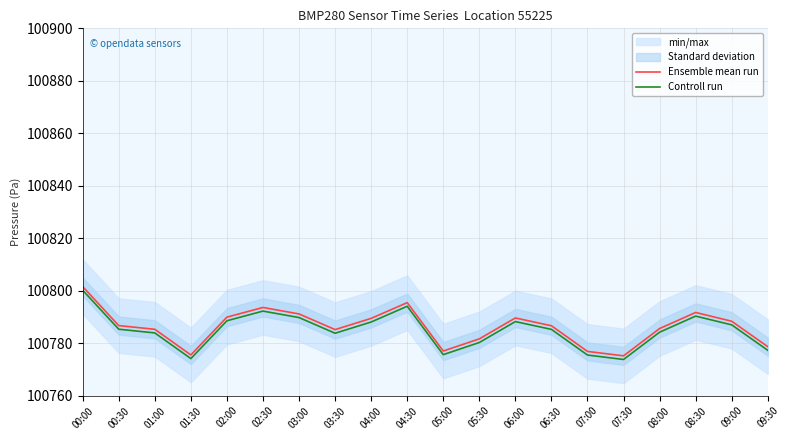

Does the chart have visible grid lines?

Yes